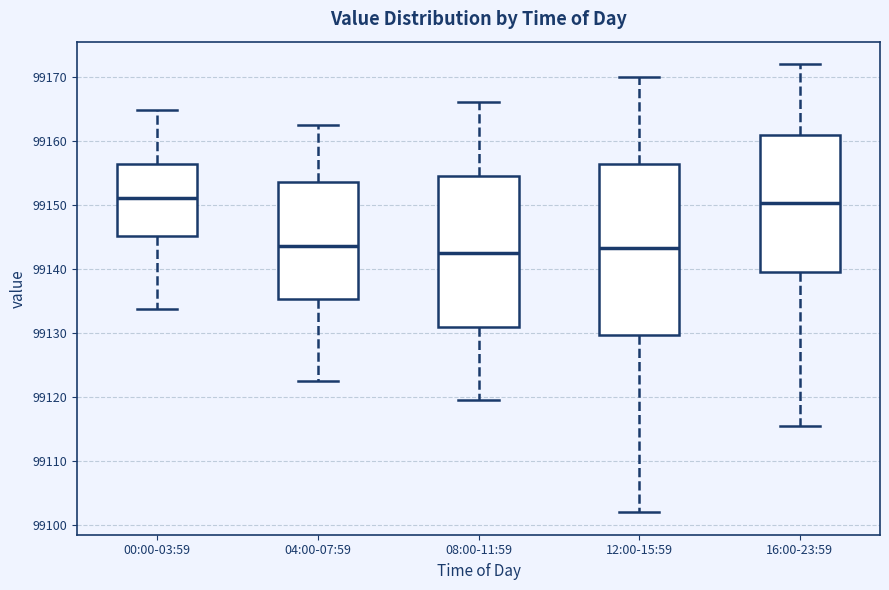

Comparing the boxes themselves (not the whiskers), which one is the tallest?

12:00-15:59